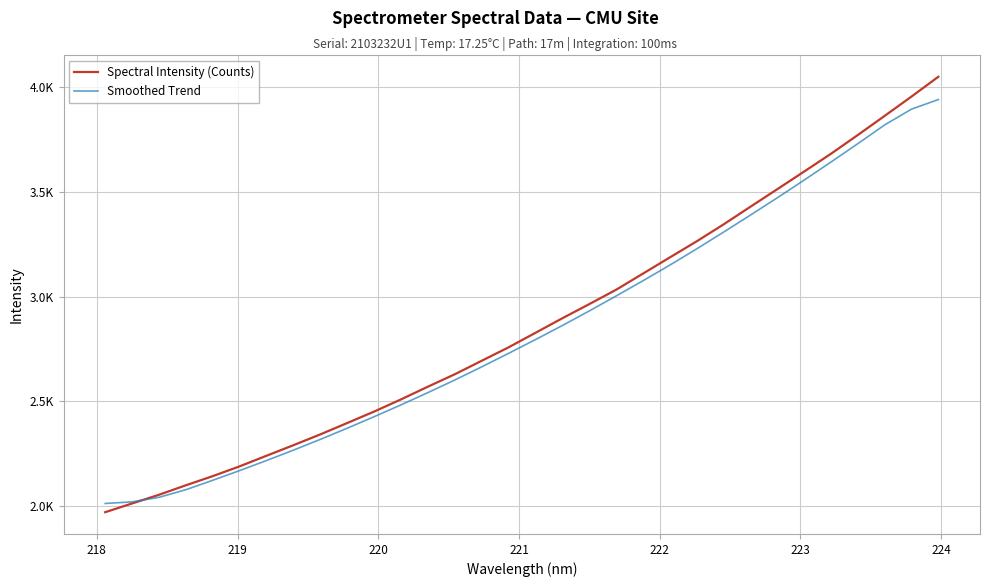

What is the value of the Smoothed Trend point at the 12th from the left?

2483.0